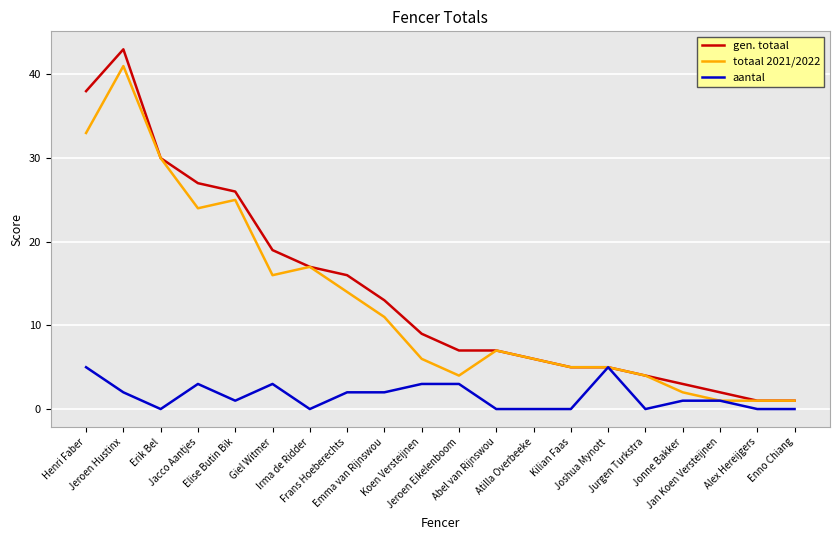

How many distinct data groups are displayed?

3